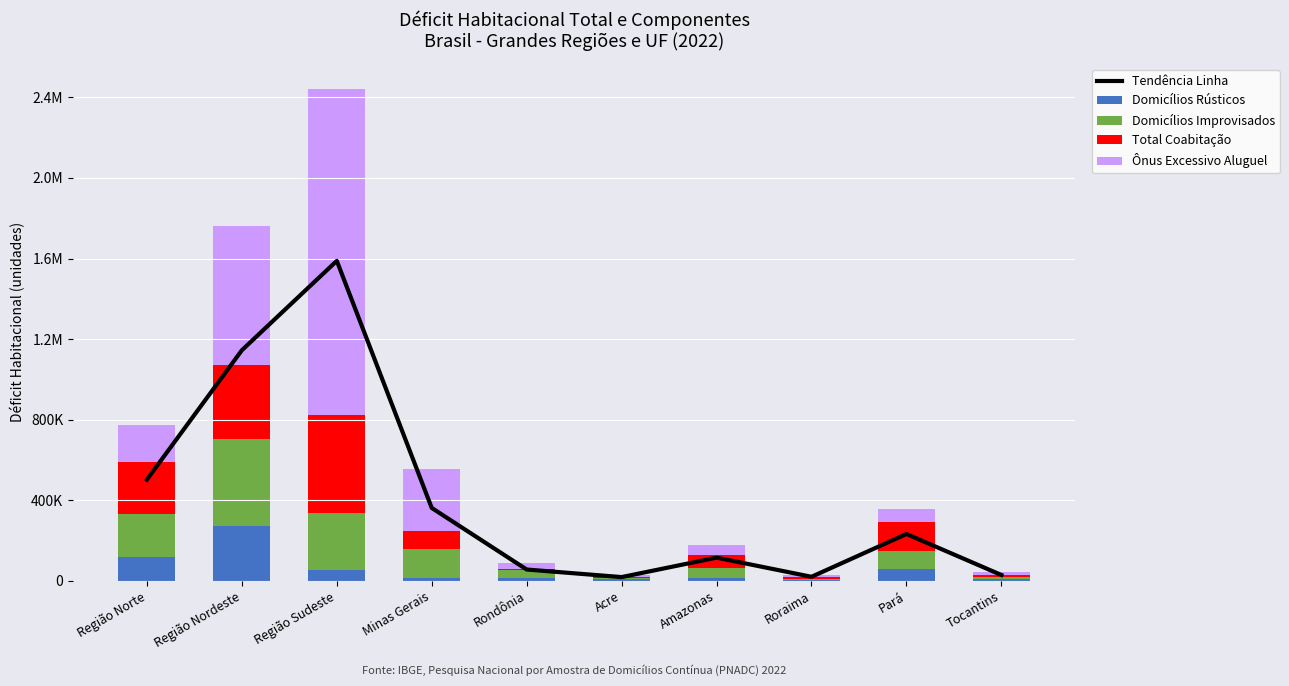

What is the minimum value shown in the chart?

3958.0